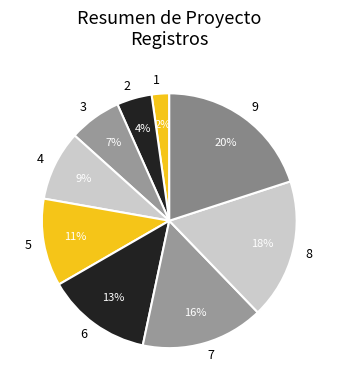

To the nearest percent, what percentage of the pie is 5?

11%